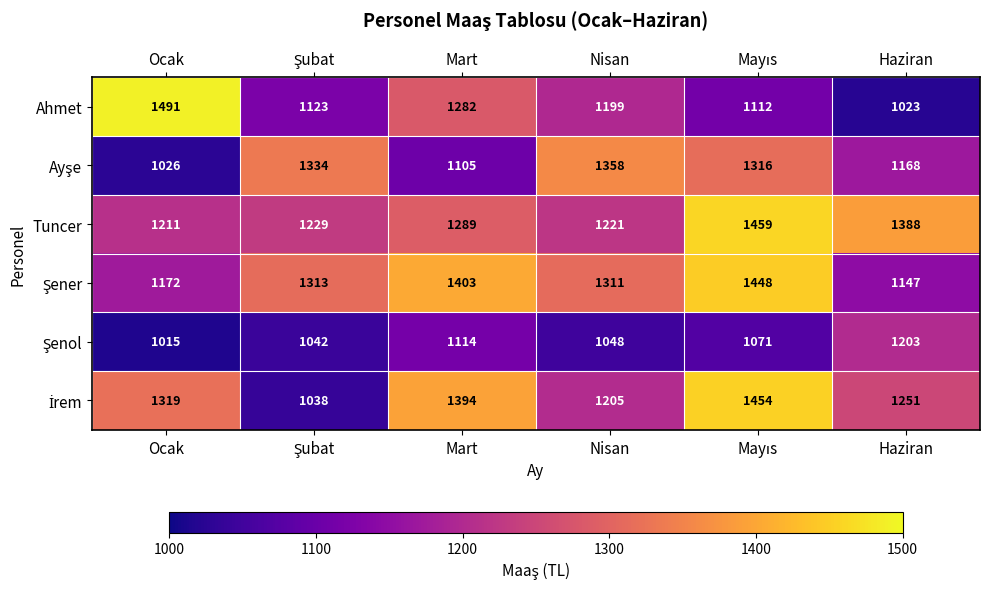

What is the greatest value displayed?

1491